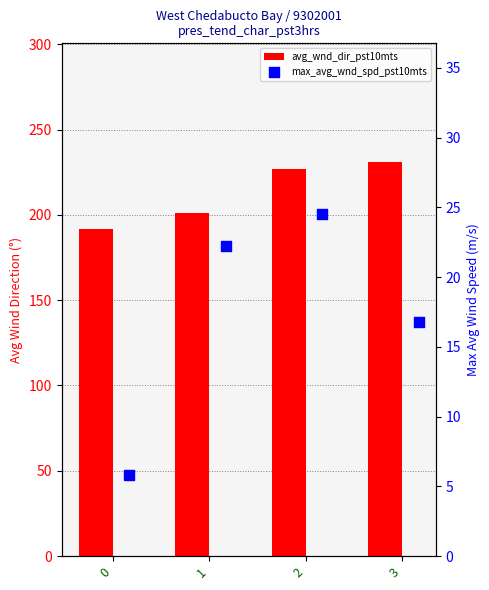

What are all the series names shown in the legend?

avg_wnd_dir_pst10mts, max_avg_wnd_spd_pst10mts